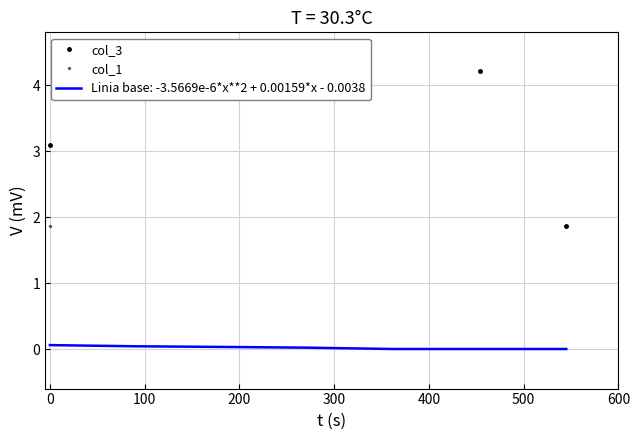

The value of col_3 at 0 is 3.3. True or false?

False